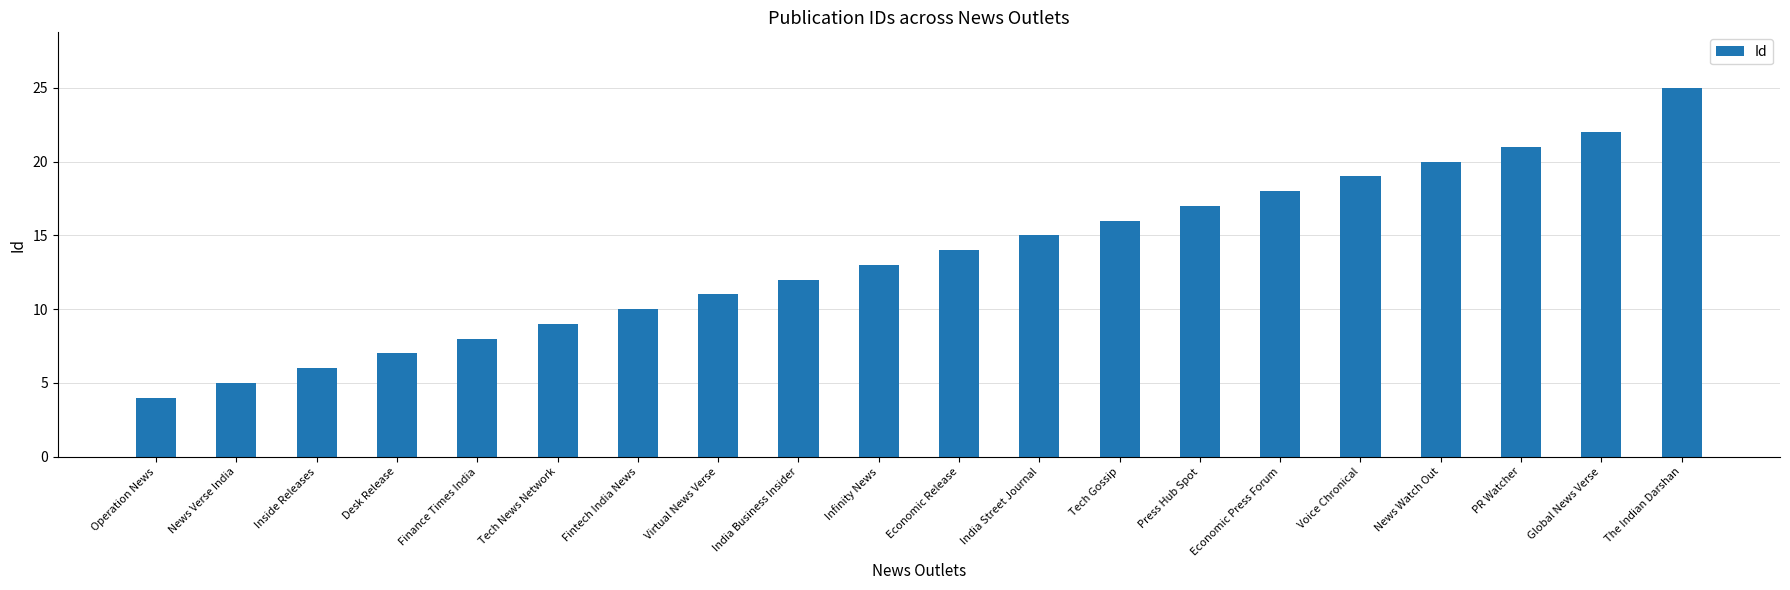

The value at Voice Chronical is 5. True or false?

False